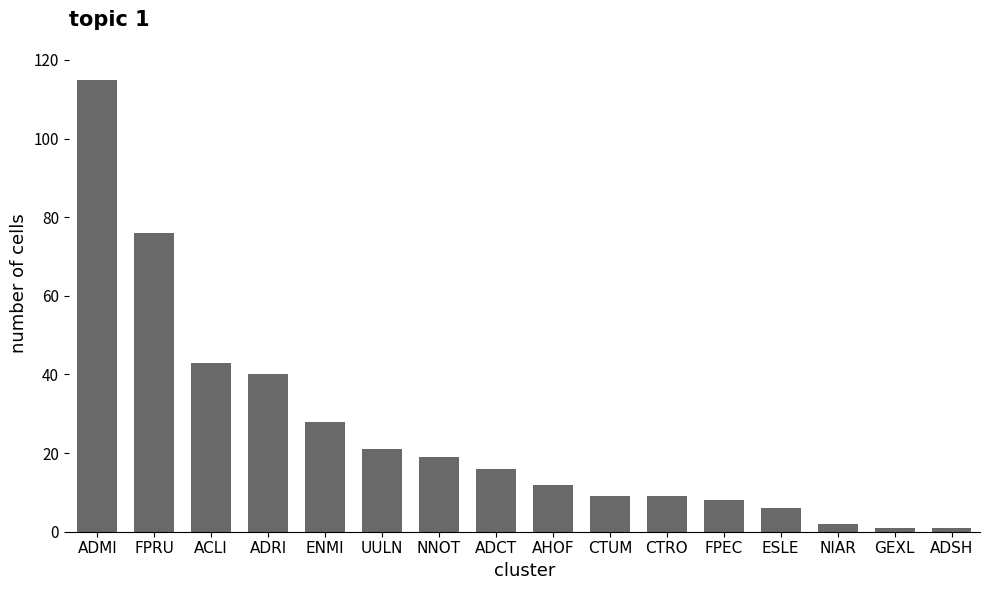

The value at ADCT is 16. True or false?

True